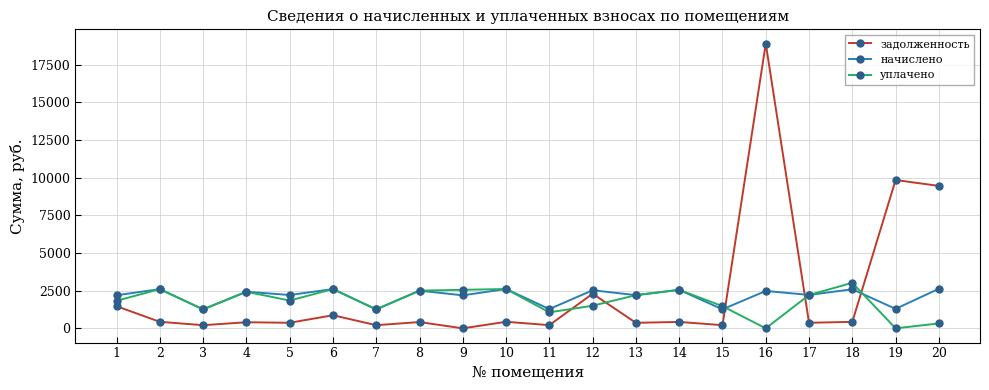

In начислено, how many points are higher than both neighbors (excluding endpoints)?

9